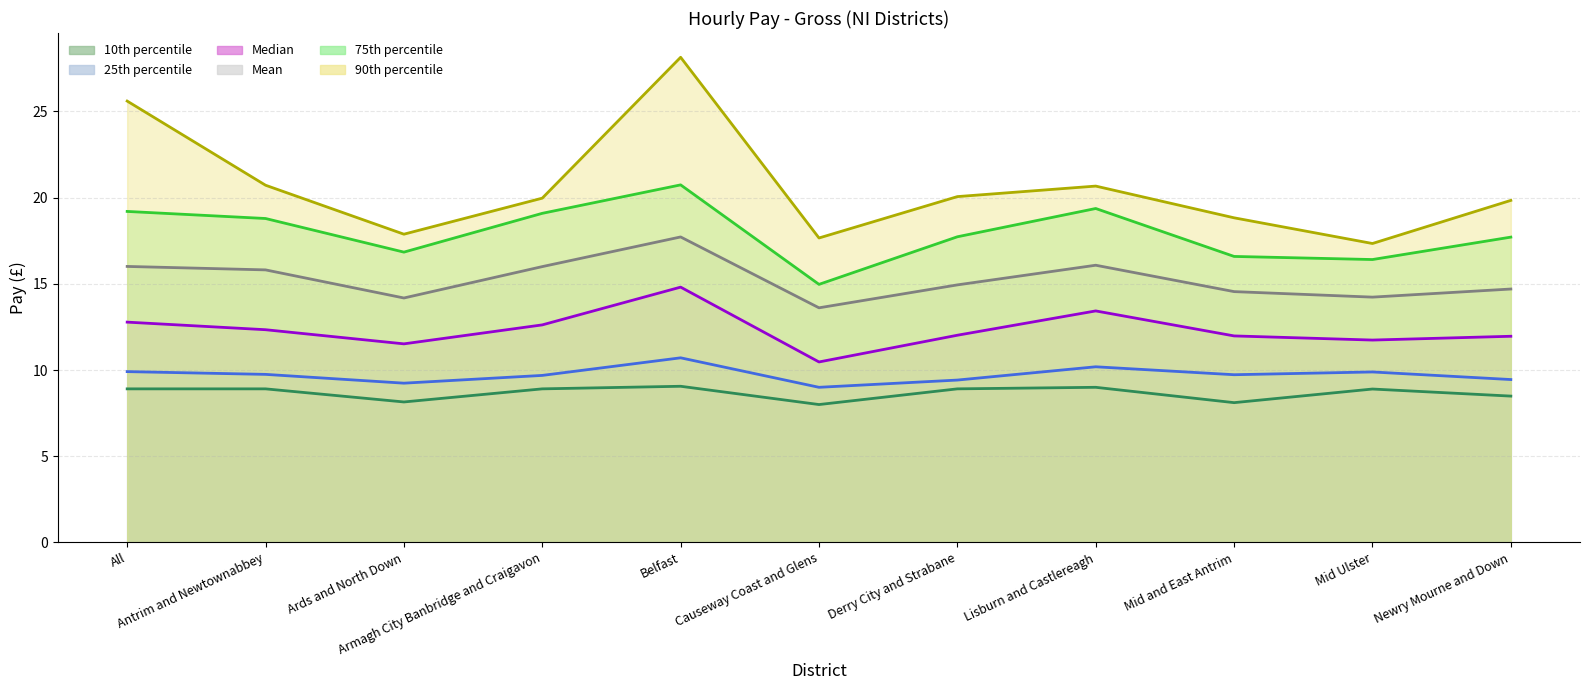

List the series in order of their peak value, lowest first.

10th percentile, 25th percentile, Median, Mean, 75th percentile, 90th percentile